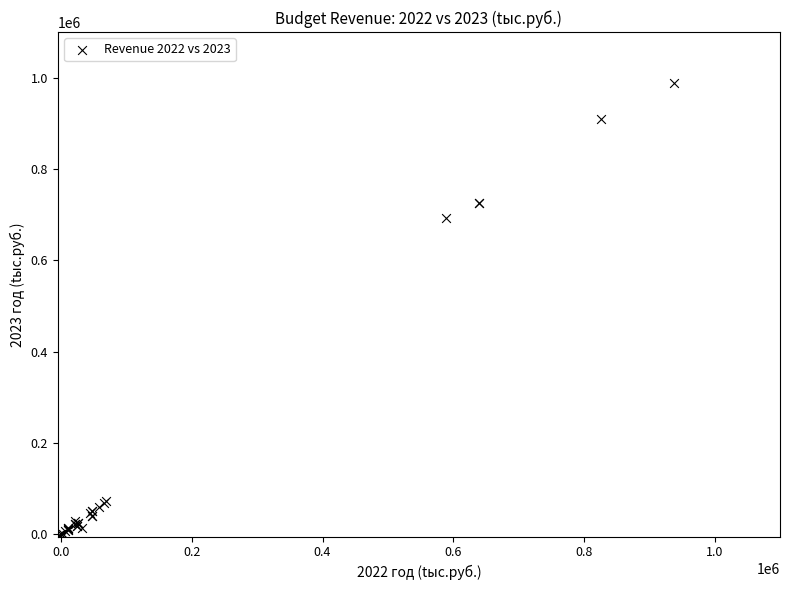

What Y value in the scatter plot is closest to 493556?

692451